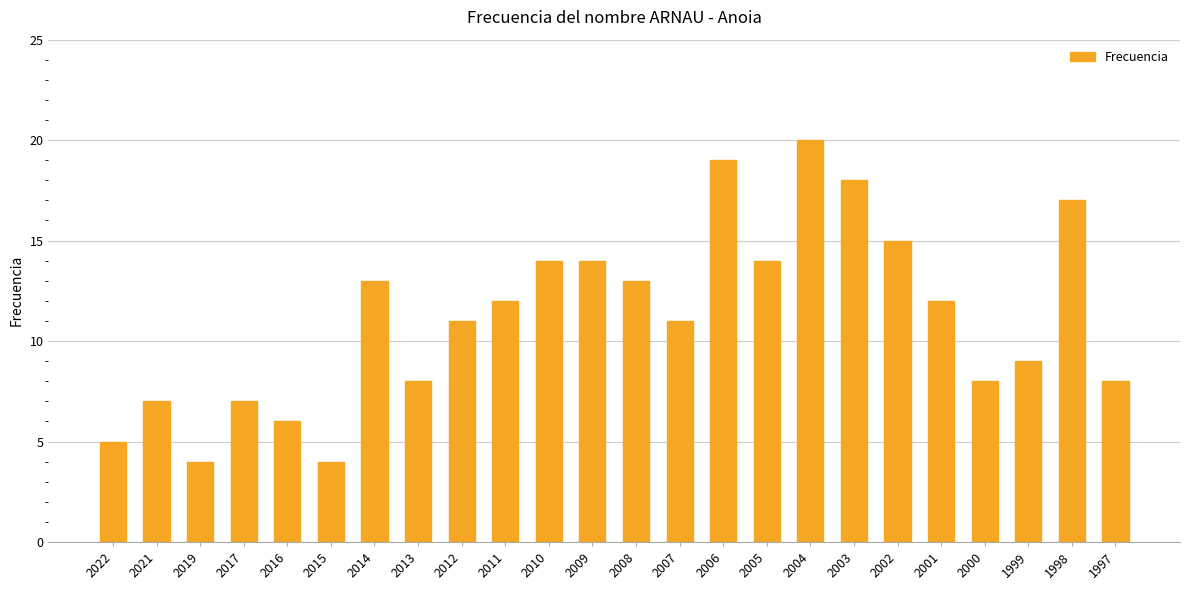

What value does the data have at 2016?

6